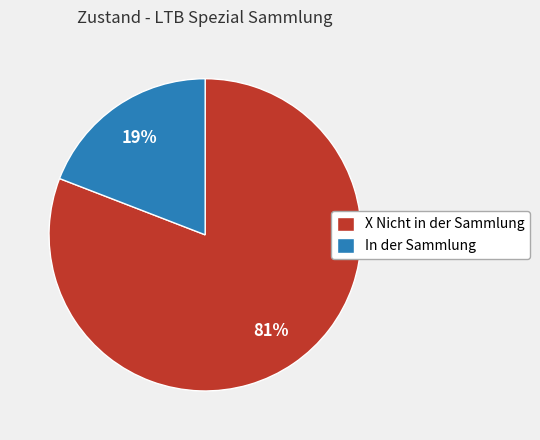

To the nearest percent, what is the combined percentage of In der Sammlung and X Nicht in der Sammlung?

100%